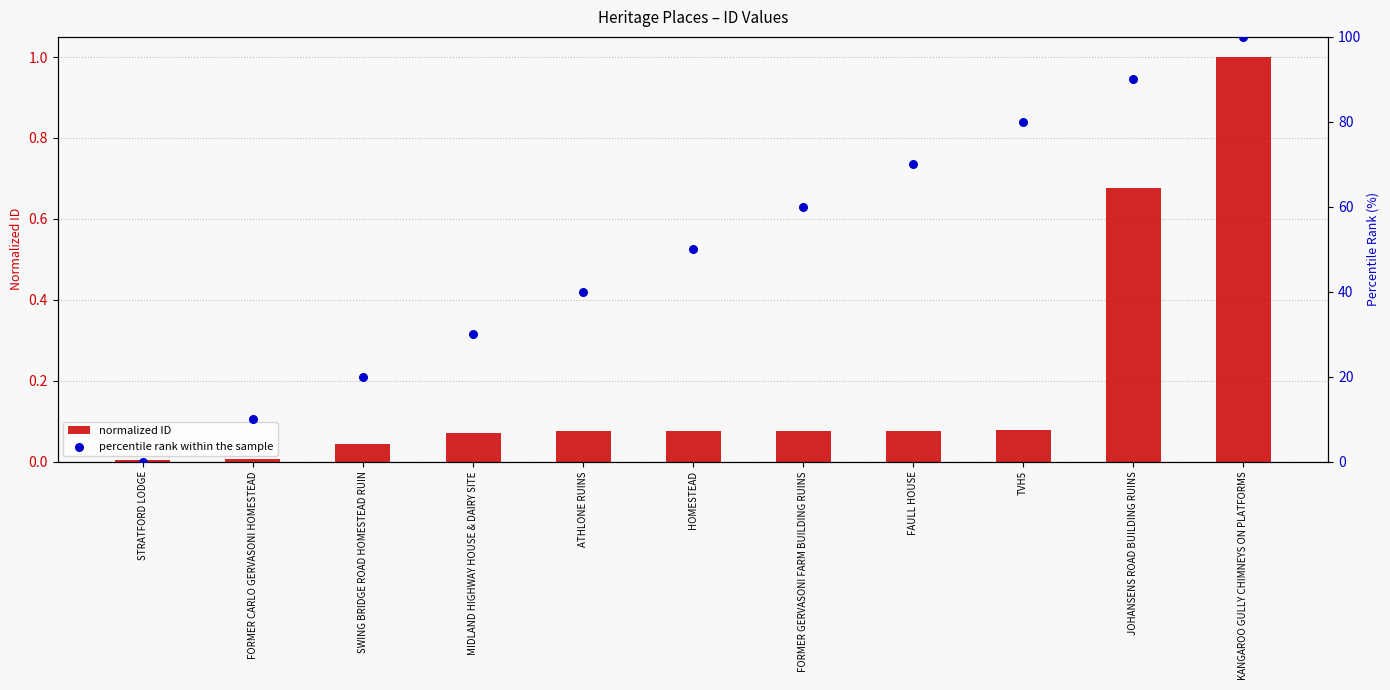

Which series reaches the minimum Y coordinate?

percentile rank within the sample